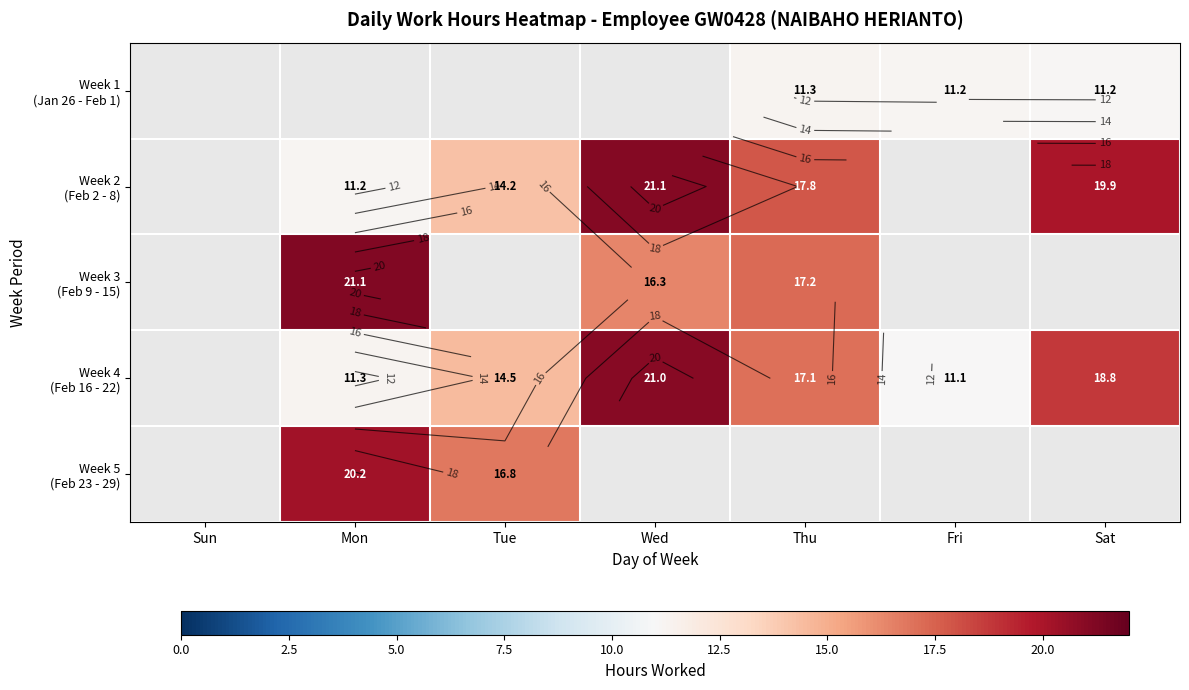

Where is Week 4 (Feb 16 - 22) nearest to the value 10?

Fri